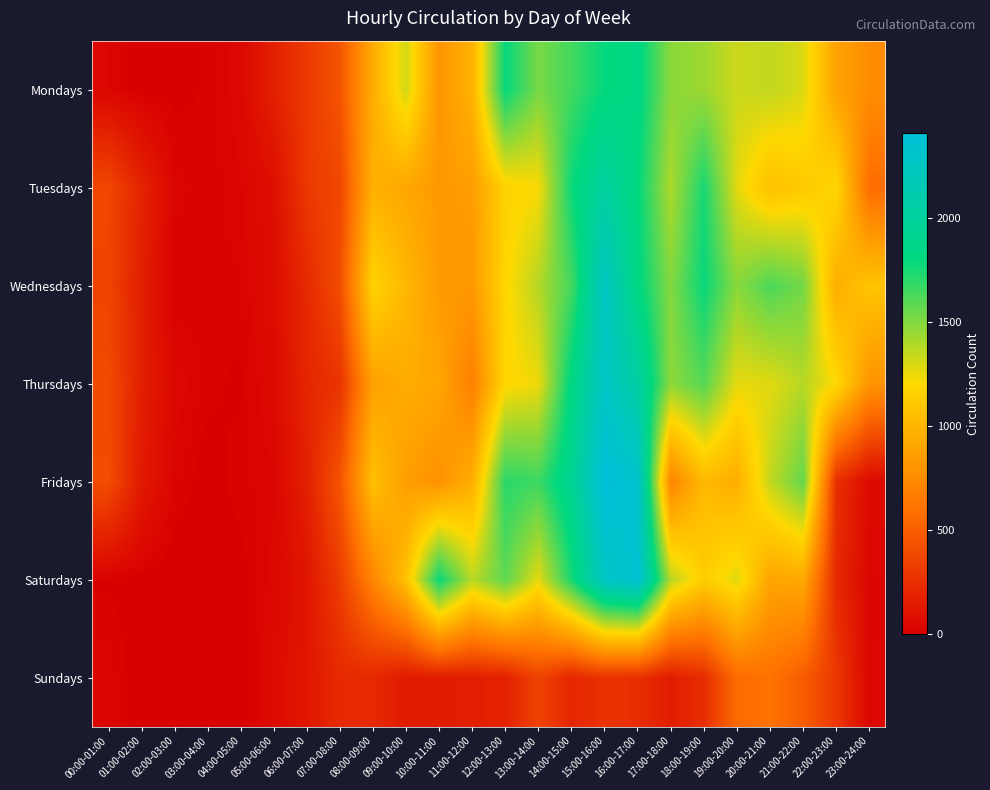

What is the difference between the highest and lowest values at 20:00-21:00?

1020